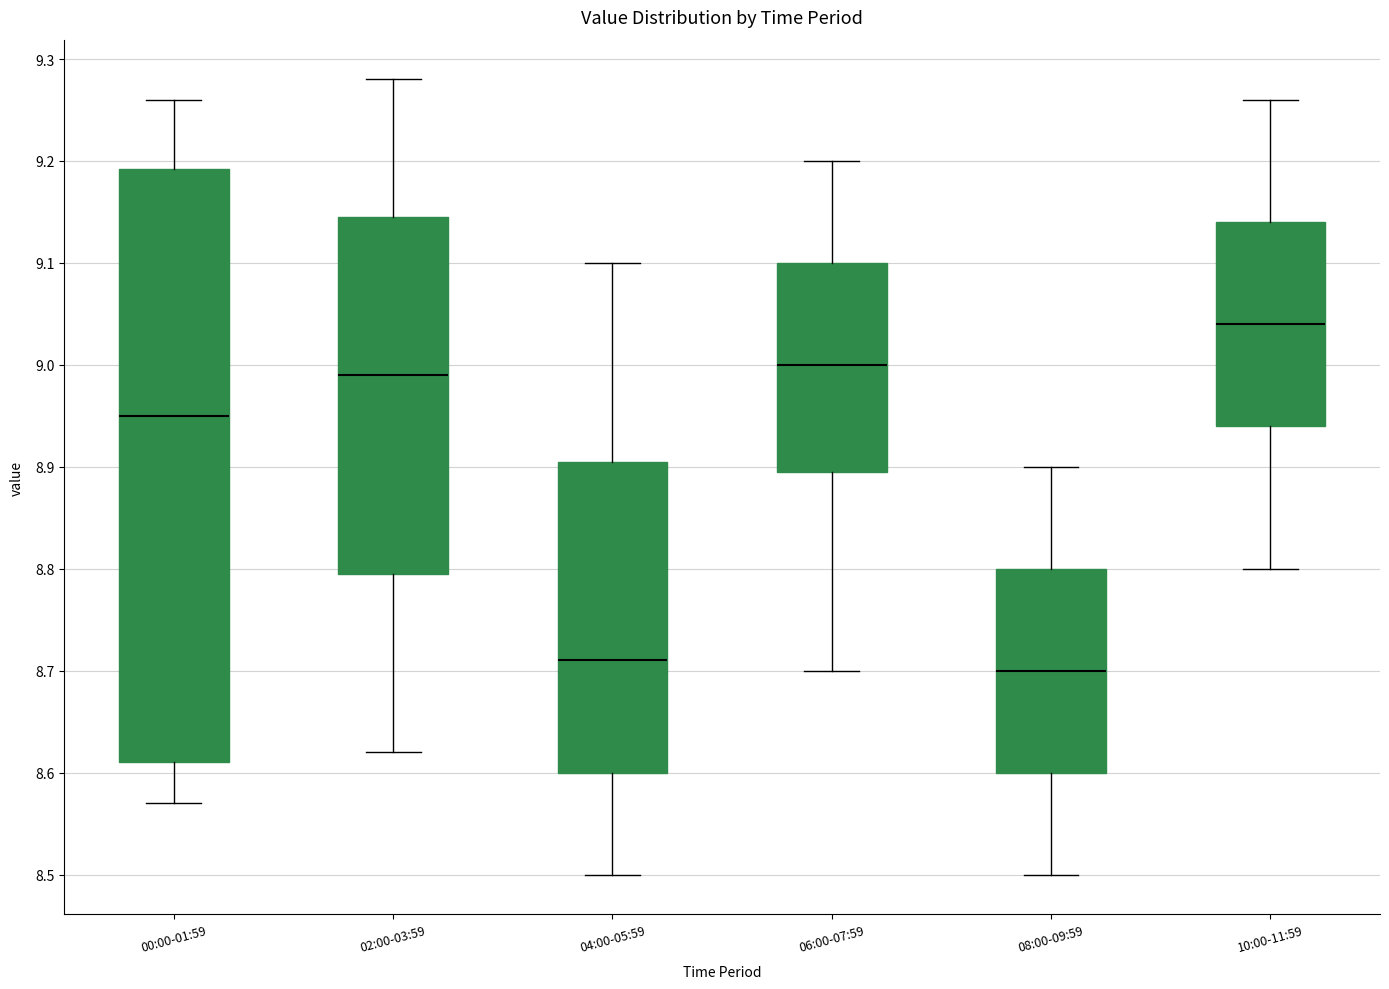

Reading left to right, read every box against the y-axis: the position of its median line, the range the box covers, and the ends of its whiskers. The values are not printed on the chart, so give them approximately, as read against the axis.

00:00-01:59: median 8.95, box 8.61 to 9.19, whiskers 8.57 to 9.26
02:00-03:59: median 8.99, box 8.80 to 9.15, whiskers 8.62 to 9.28
04:00-05:59: median 8.71, box 8.60 to 8.91, whiskers 8.50 to 9.10
06:00-07:59: median 9.00, box 8.90 to 9.10, whiskers 8.70 to 9.20
08:00-09:59: median 8.70, box 8.60 to 8.80, whiskers 8.50 to 8.90
10:00-11:59: median 9.04, box 8.94 to 9.14, whiskers 8.80 to 9.26